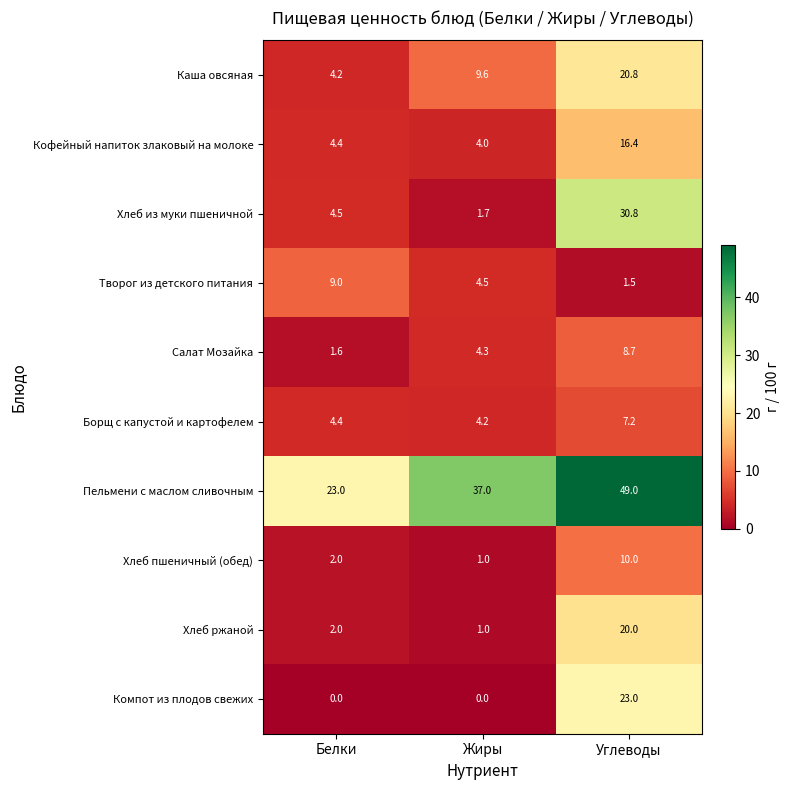

At how many categories does at least one series exceed 19?

3